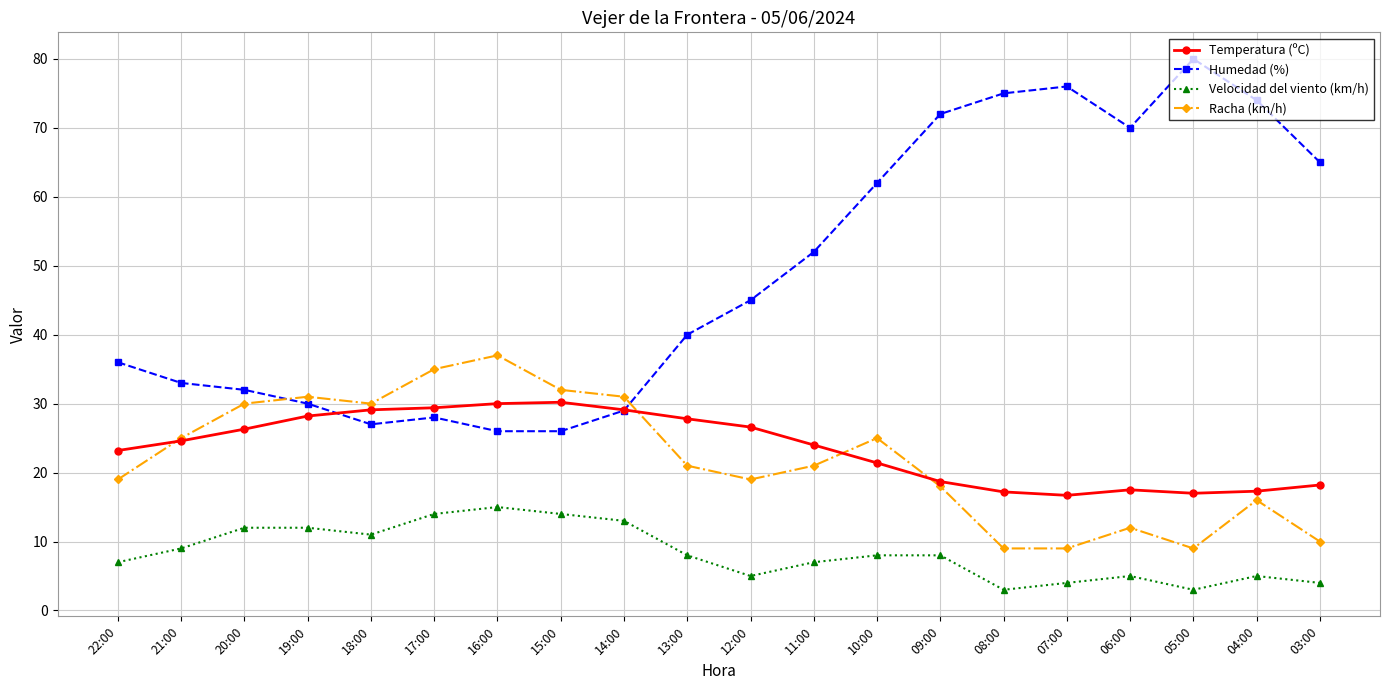

After their last crossing, which series has the higher values: Humedad (%) or Racha (km/h)?

Humedad (%)